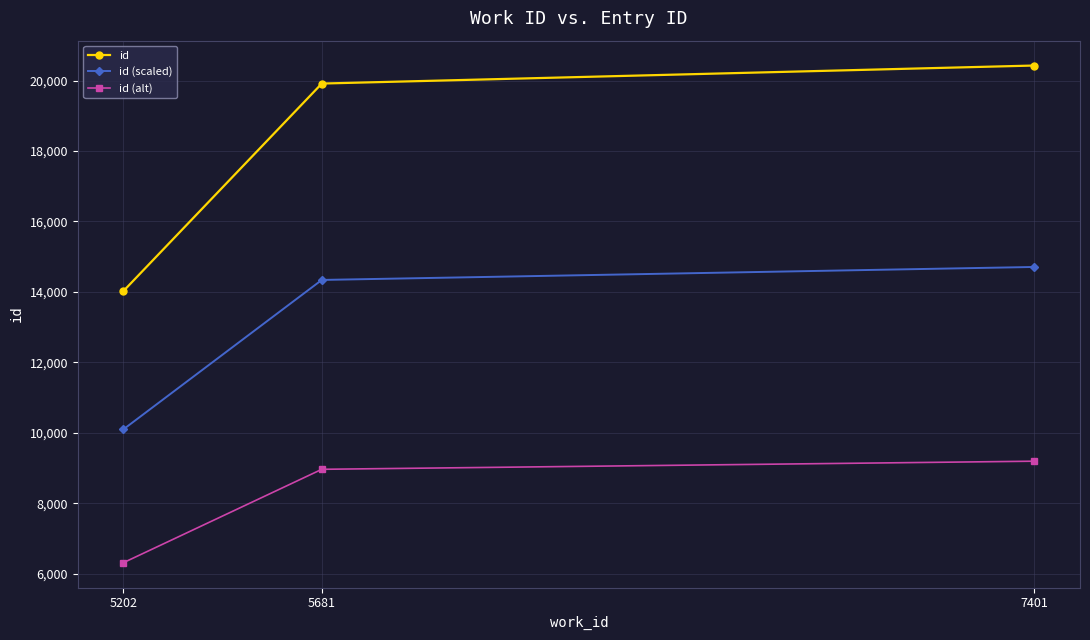

What is the sum of the id (alt) values at 5202 and 7401?

15503.0